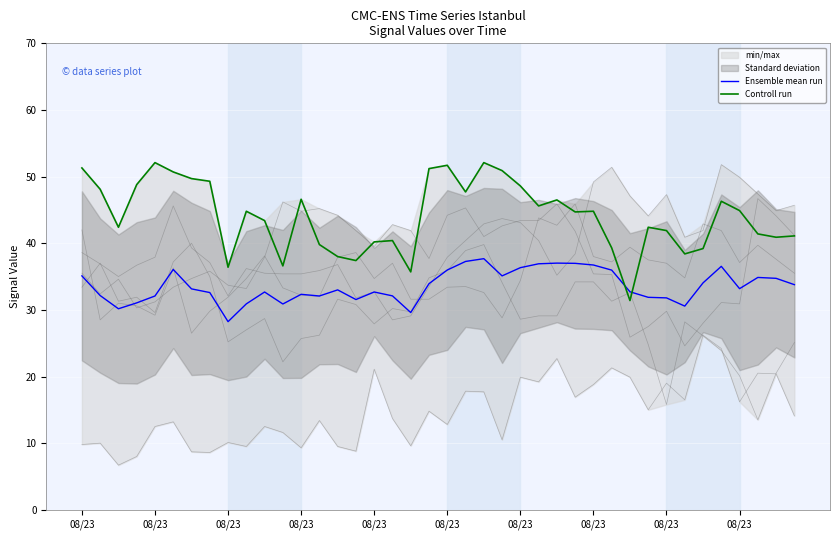

How many data points in Controll run are less than 44?

19